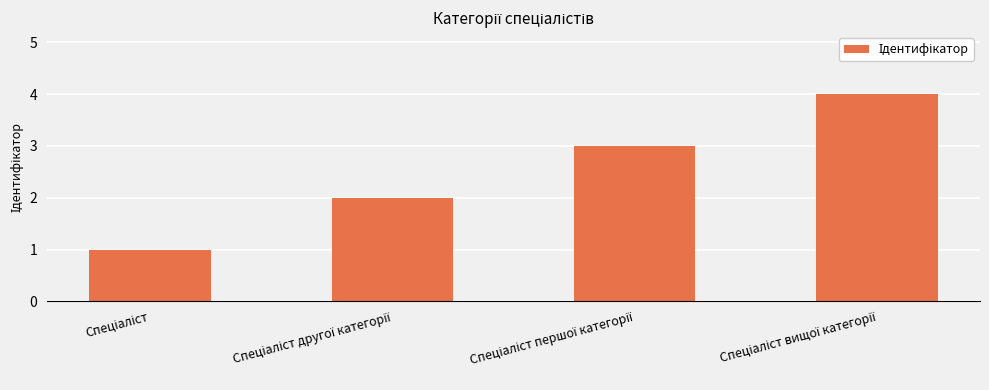

What is the value of the 1st bar from the left?

1